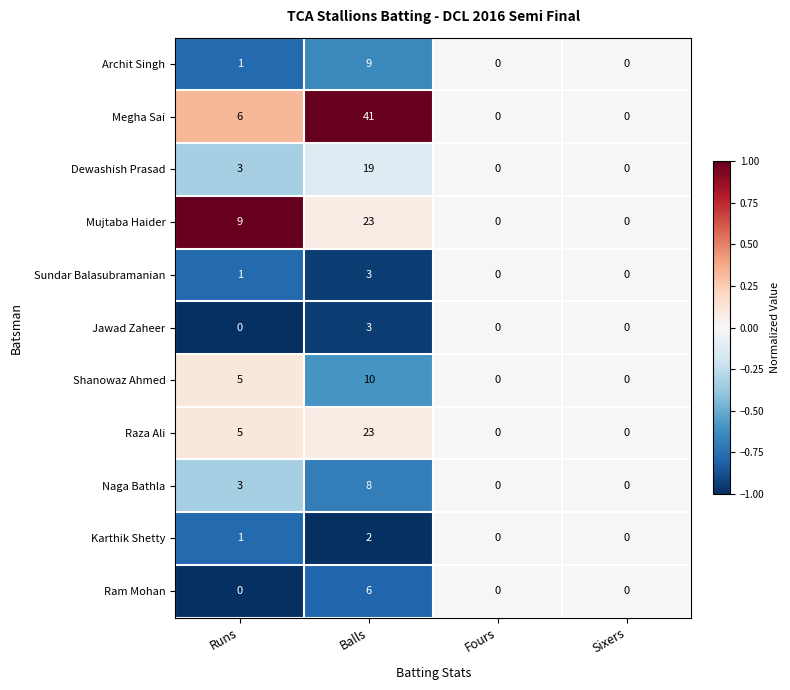

What is the difference between the second highest and minimum values in the Mujtaba Haider series?

9